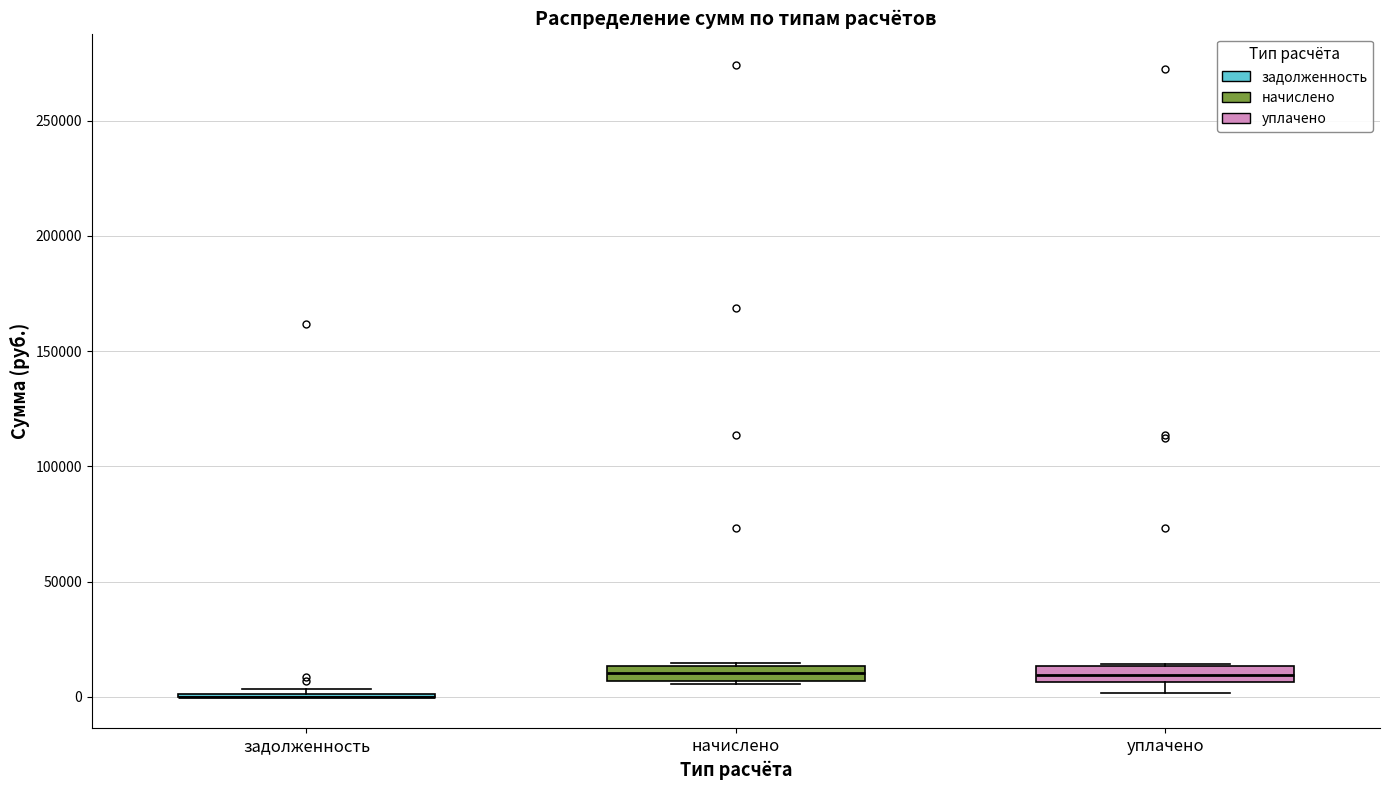

Where does the lower whisker of the box for уплачено end on the y-axis? The values are not printed on the chart, so give them approximately, as read against the axis.

0